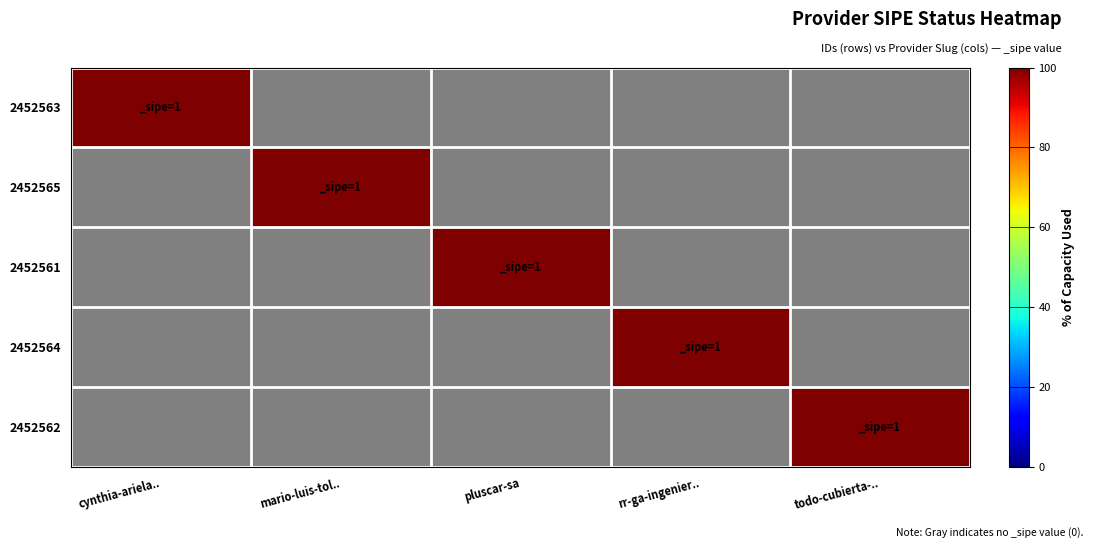

What is the sum of the 2452564 values at rr-ga-ingenier.. and pluscar-sa?

100